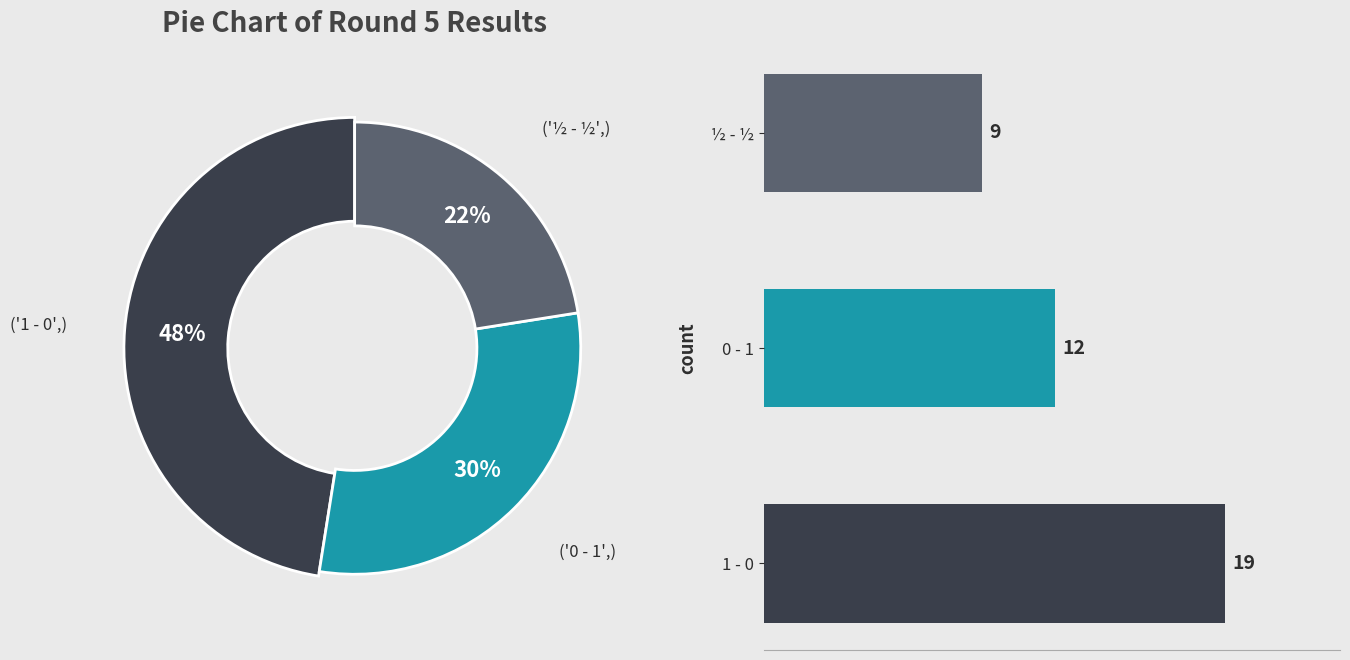

What percentage do 0 - 1 and ½ - ½ together represent?

52.5%